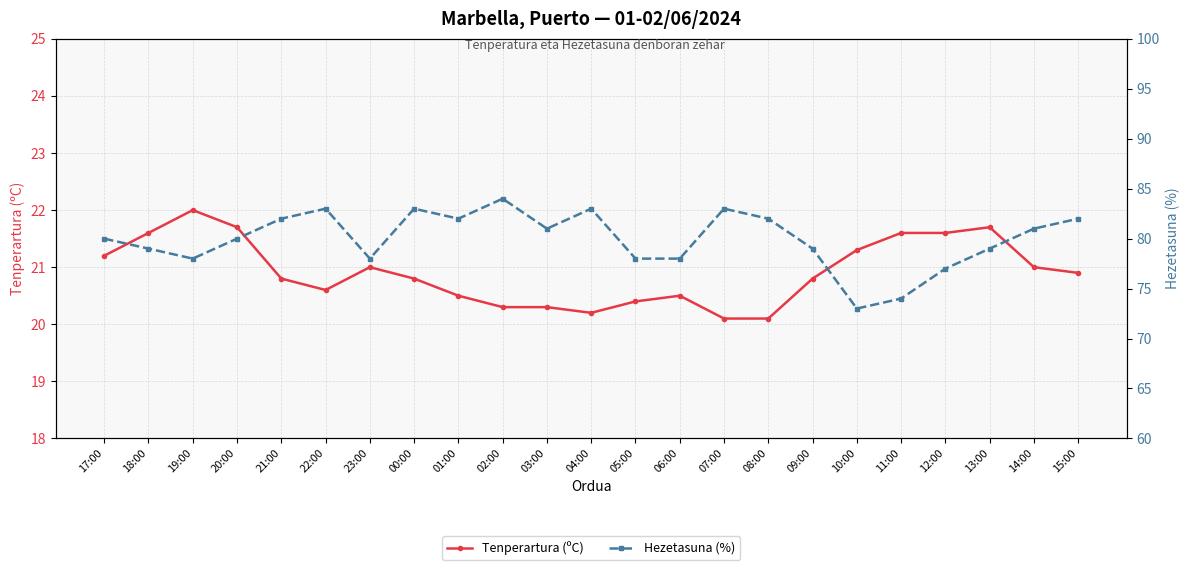

The value of Tenperartura (ºC) at 04:00 is 20.2. True or false?

True